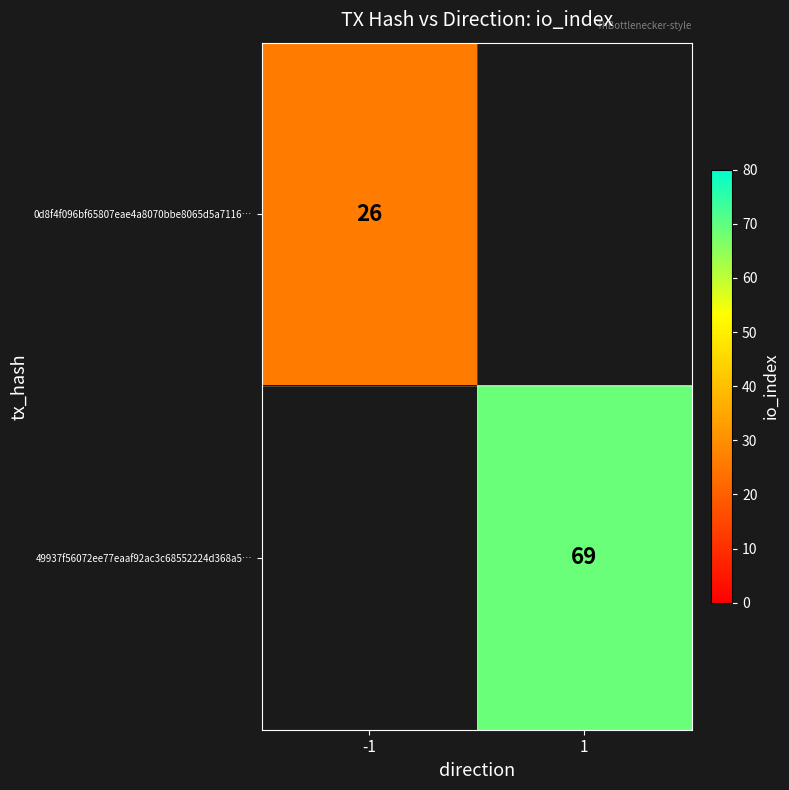

The value of 0d8f4f096bf65807eae4a8070bbe8065d5a7116… at -1 is 10. True or false?

False